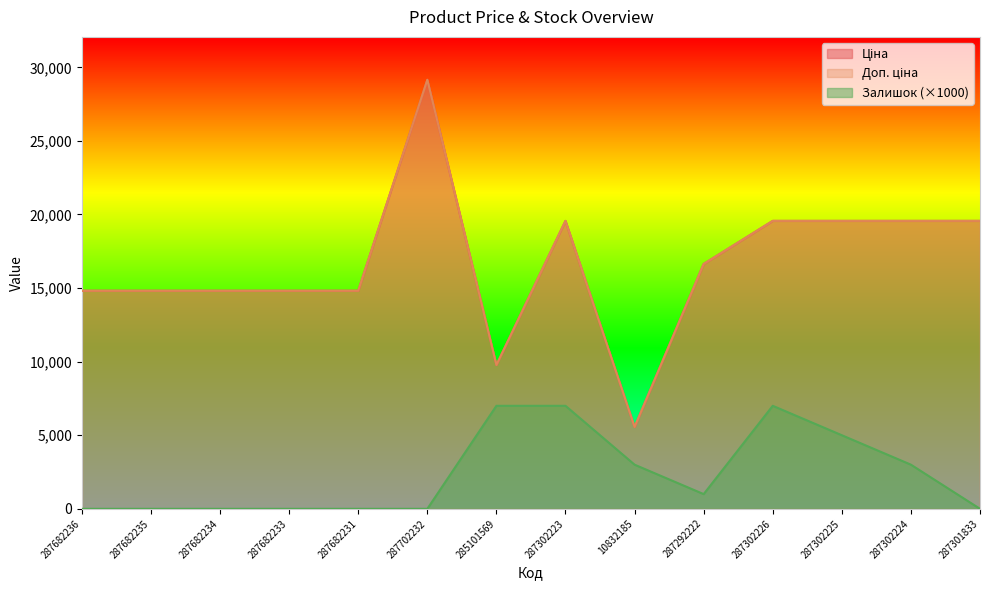

What is the total value across all series at 287702232?

58304.6